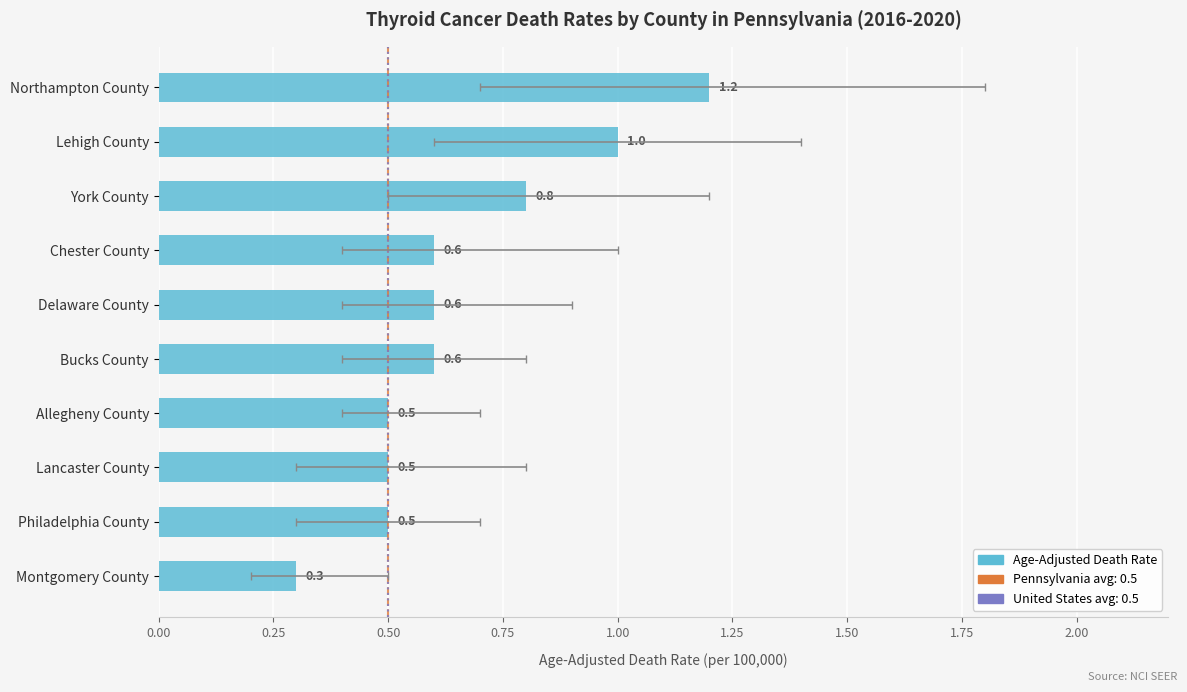

The chart shows a value of 0.9 at Lancaster County. True or false?

False